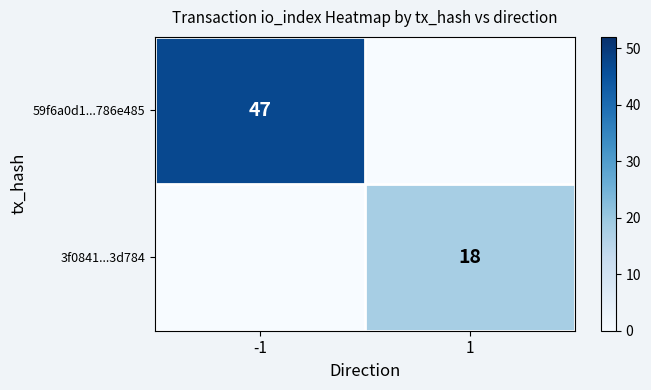

The value of 3f0841...3d784 at 1 is 18. True or false?

True